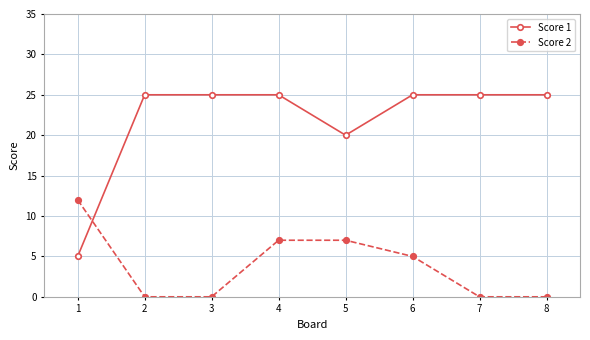

What is the sum of all Score 2 values?

31